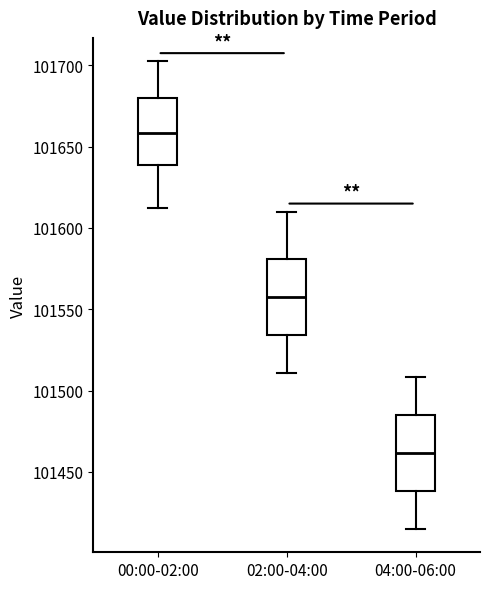

Where is the lower edge of the box for 04:00-06:00 on the y-axis? The values are not printed on the chart, so give them approximately, as read against the axis.

101440